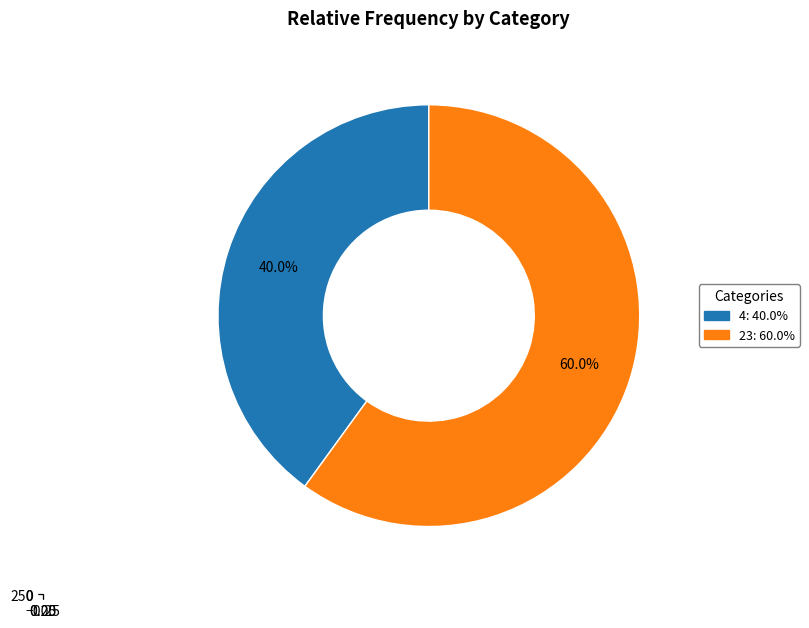

To the nearest percent, what percentage of the pie is 23?

60%